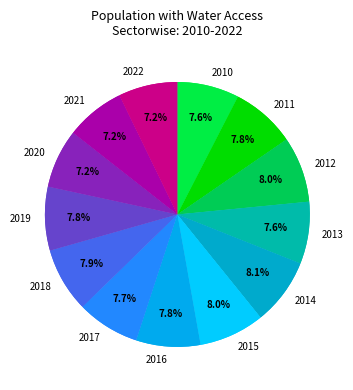

How many slices are in this pie chart?

13